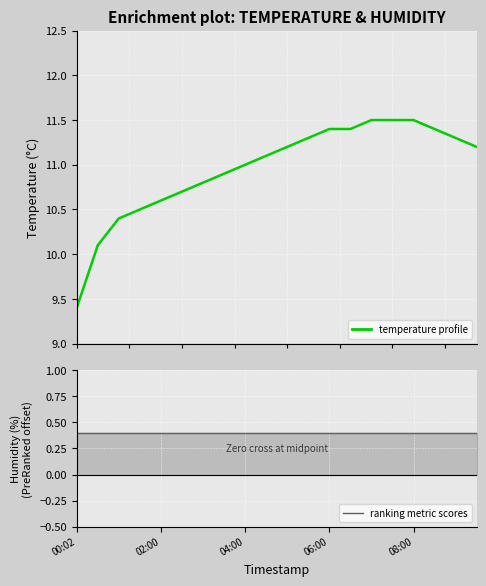

True or false: humidity has a value of 0.7 at 13.

False